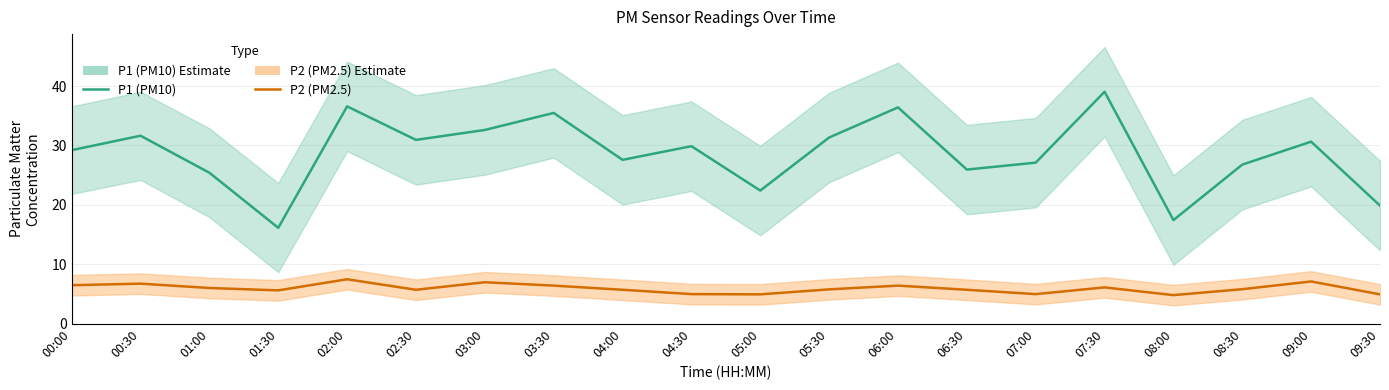

True or false: P2 (PM2.5) and P1 (PM10) cross at least once.

False